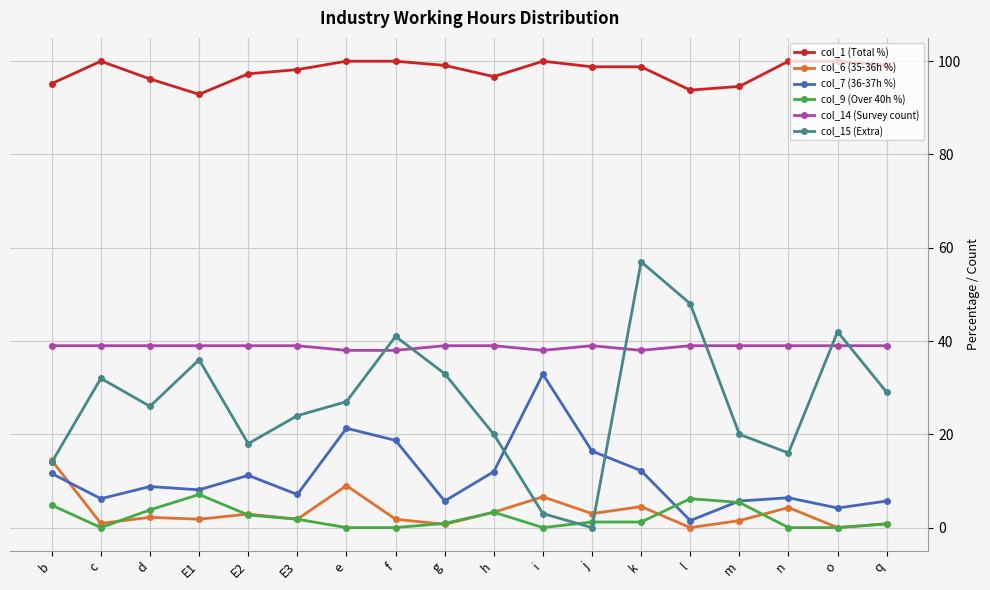

What is the difference between the maximum and second lowest values in the col_1 (Total %) series?

6.2